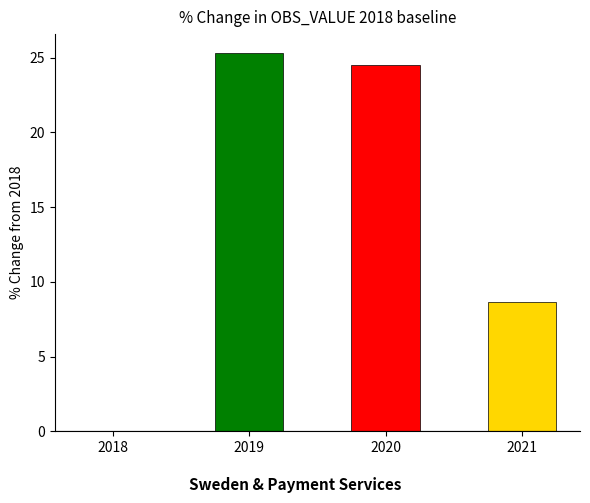

Count the number of values greater than 24.

2